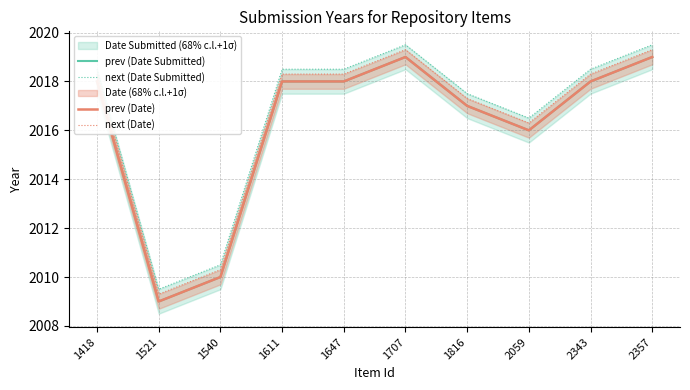

The value of next (Date Submitted) at 1707 is 2019.5. True or false?

True